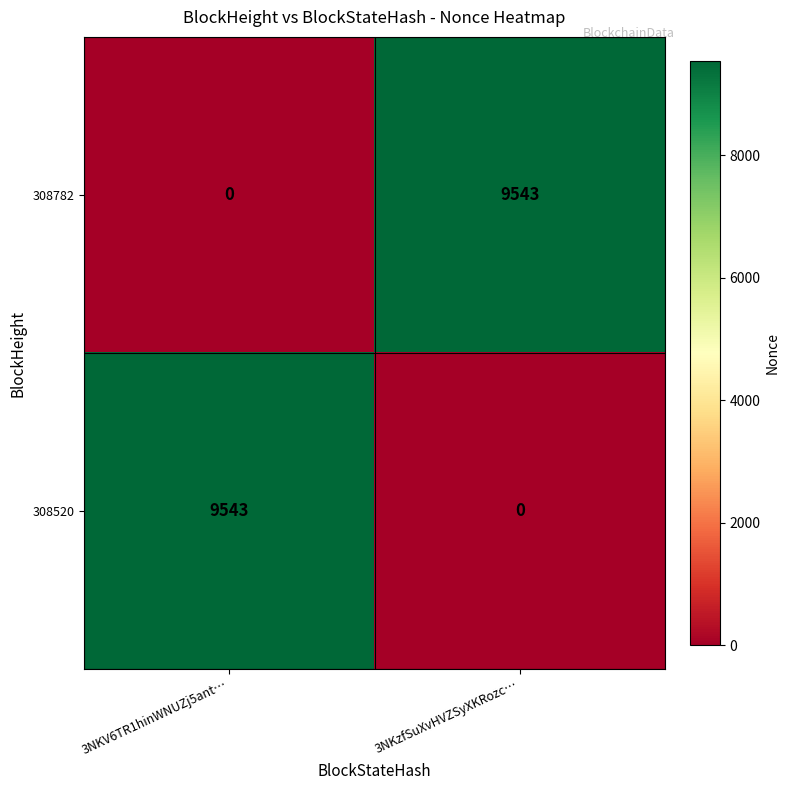

How many data points does each series have?

2